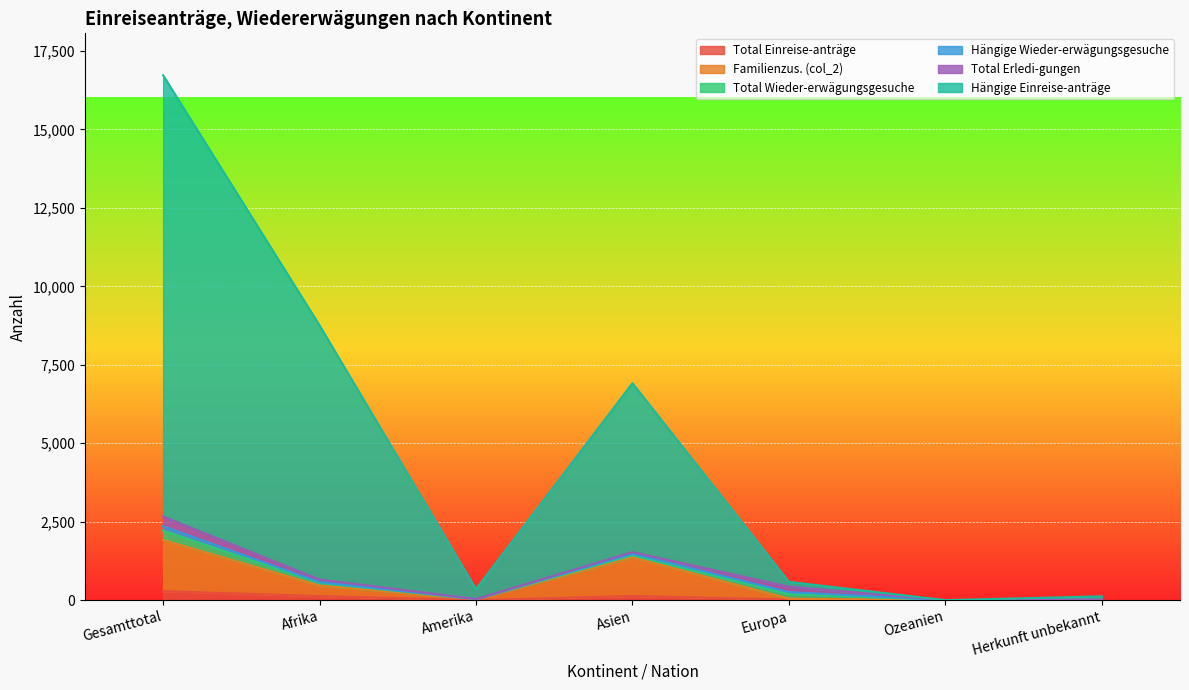

At how many categories does at least one series exceed 11331?

1